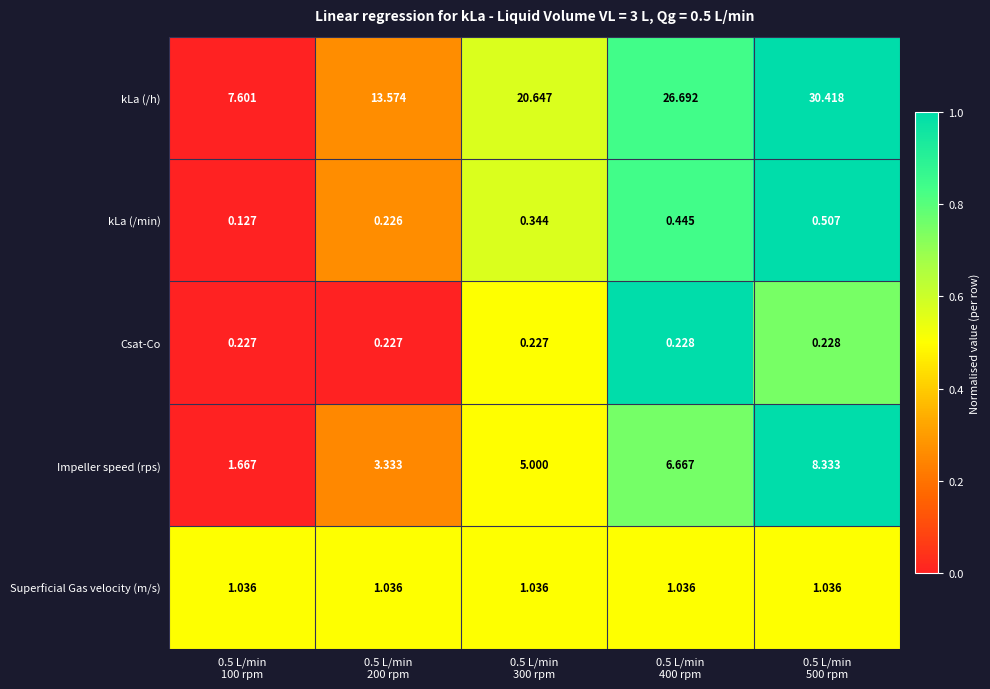

Between 0.5 L/min
100 rpm and 0.5 L/min
300 rpm, which series saw the biggest shift?

kLa (/h)